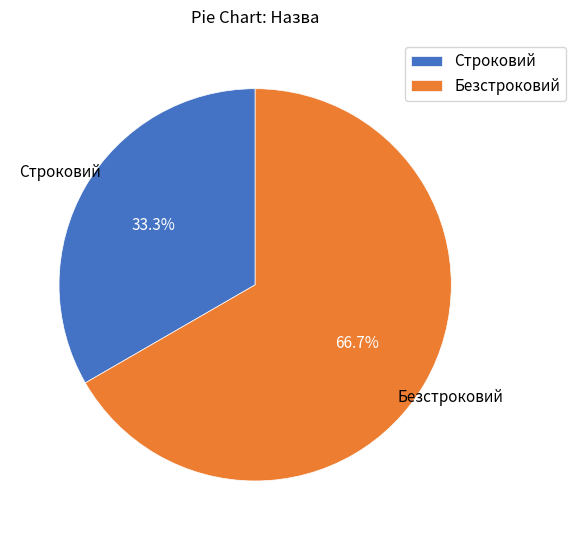

Is it true that Безстроковий is 74% of the pie?

False